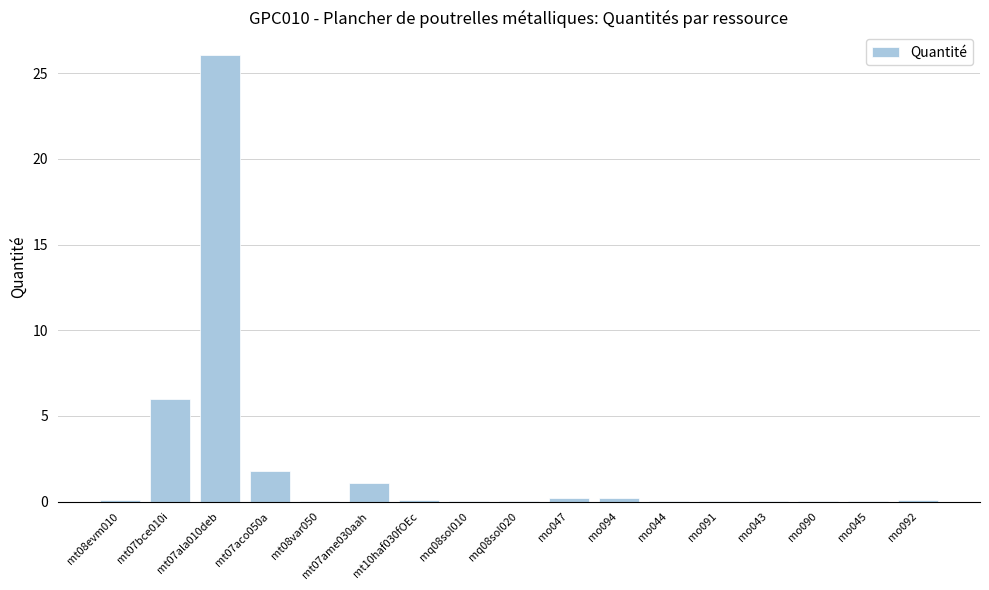

What is the sum of all values?

36.0